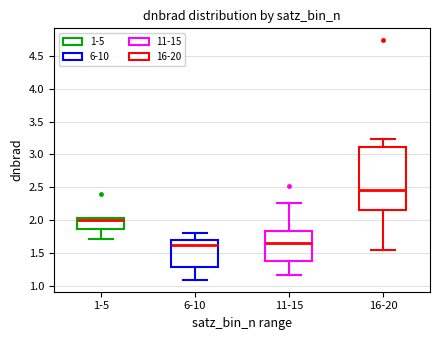

Where is the lower edge of the box for 16-20 on the y-axis? The values are not printed on the chart, so give them approximately, as read against the axis.

2.15